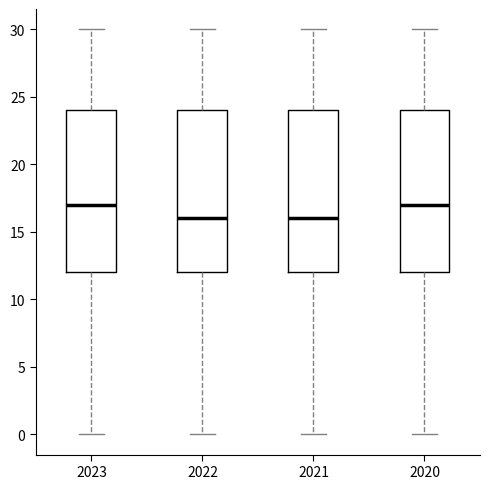

Where is the upper edge of the box at x = 2021 on the y-axis? The values are not printed on the chart, so give them approximately, as read against the axis.

24